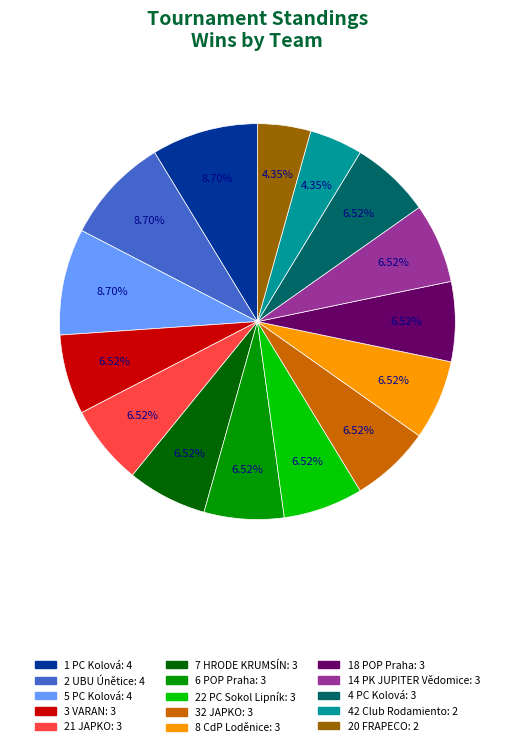

Is there any slice that represents more than half of the pie?

No